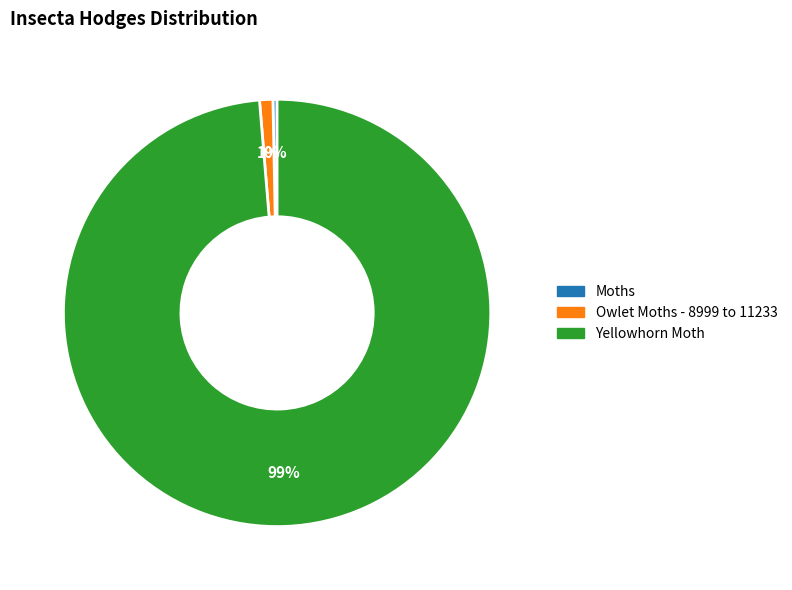

Count the number of slices in the pie.

3